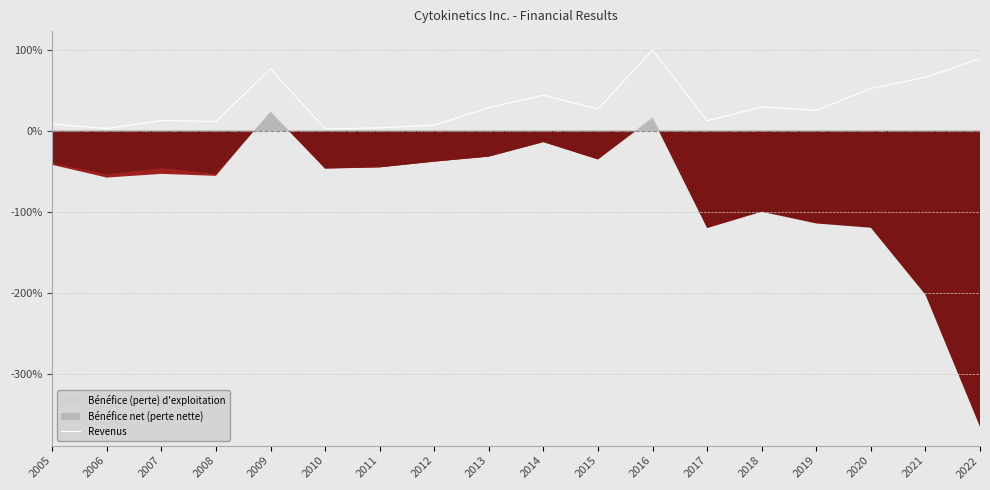

Where does the data first go above 26?

2009